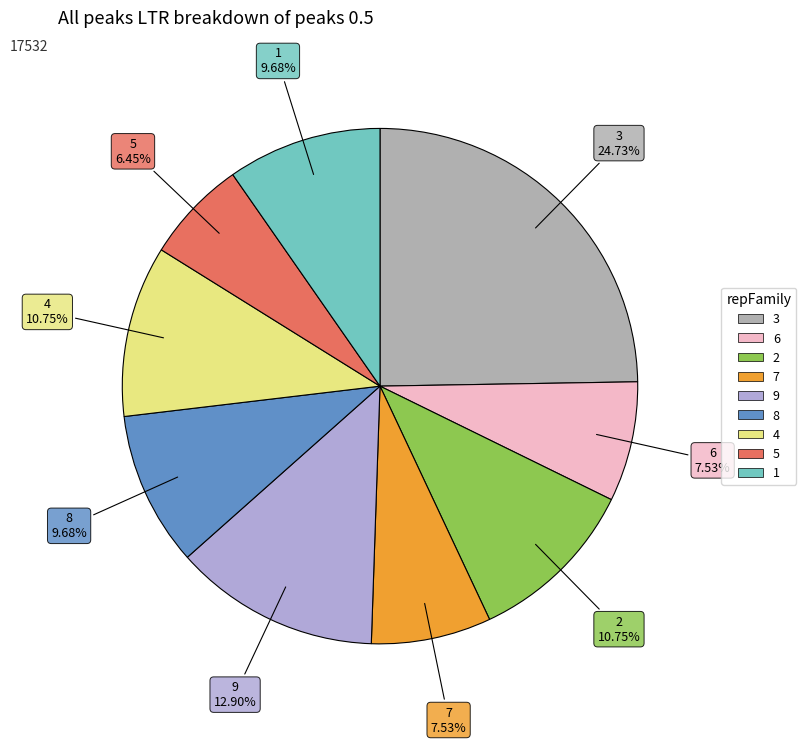

Does any single category account for the majority?

No